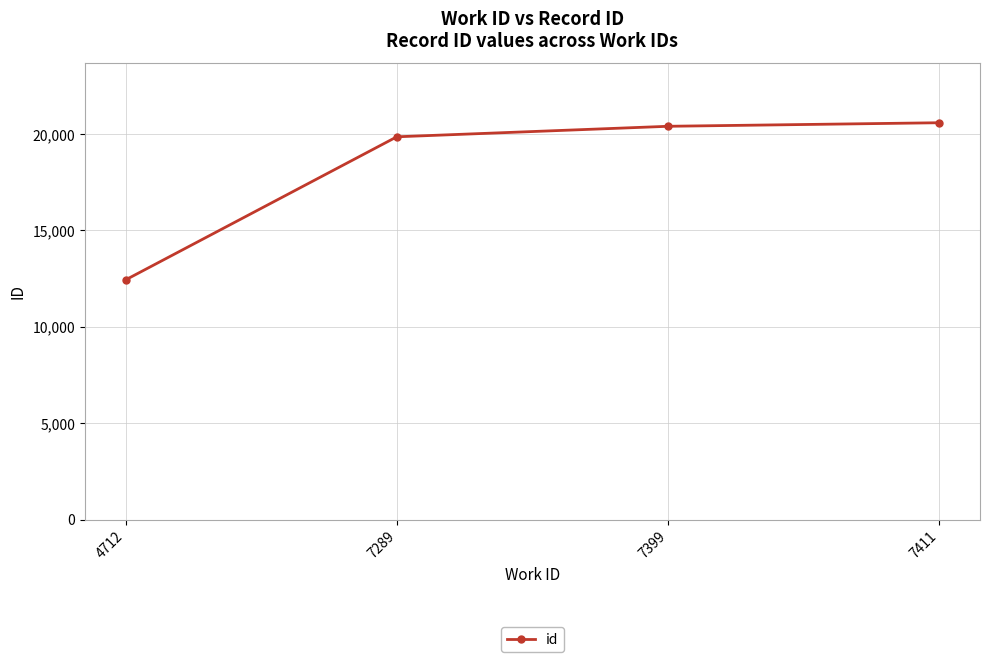

The value at 4712 is 12430. True or false?

True